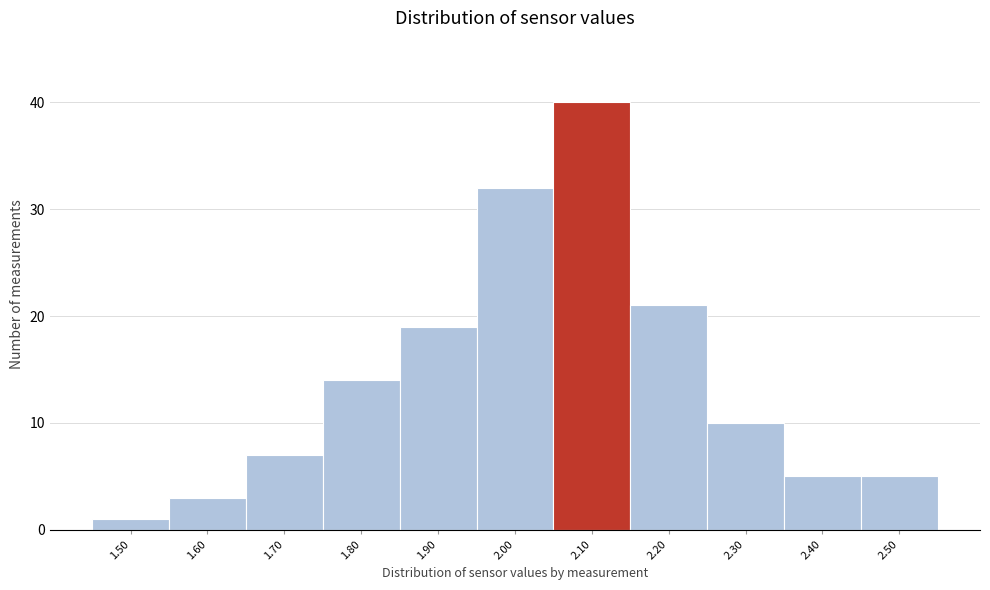

Reading left to right, extract all data points from this chart.

1	3	7	14	19	32	40	21	10	5	5